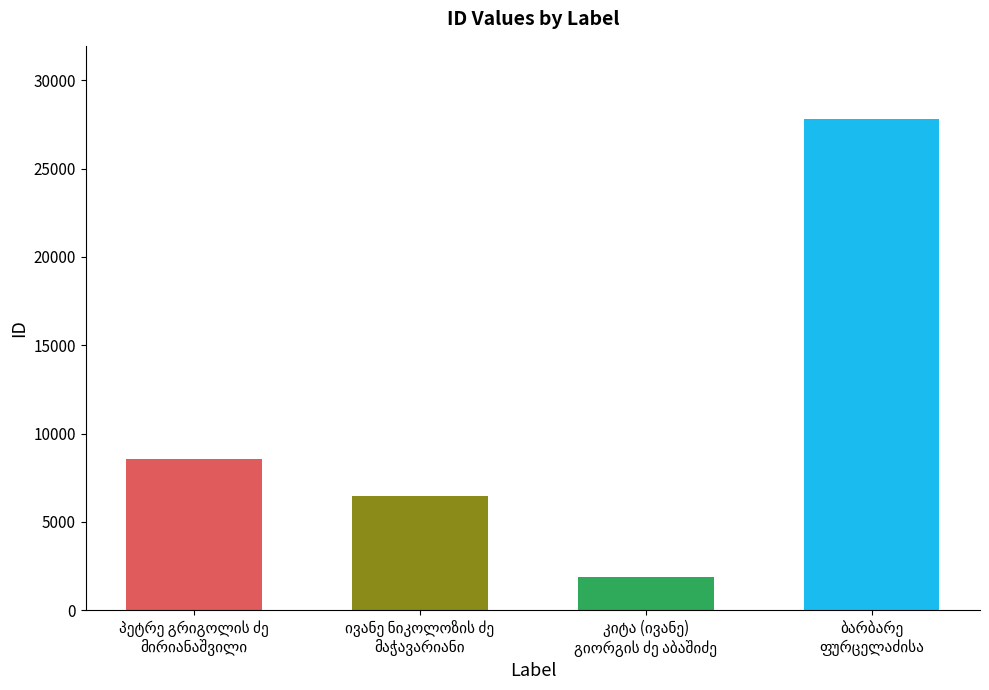

How many categories are shown in the chart?

4